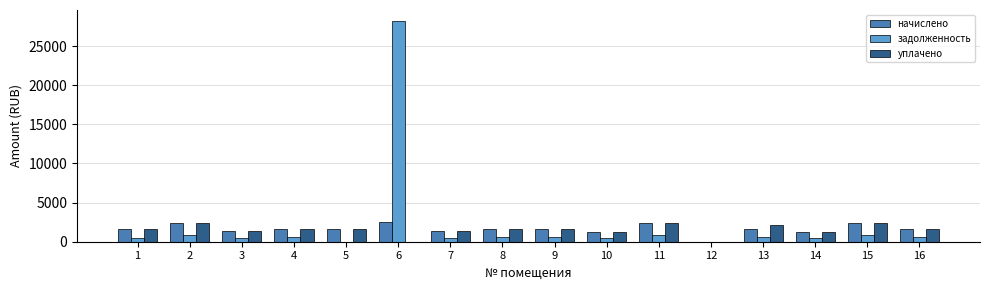

The value of задолженность at 5 is 15564.7. True or false?

False